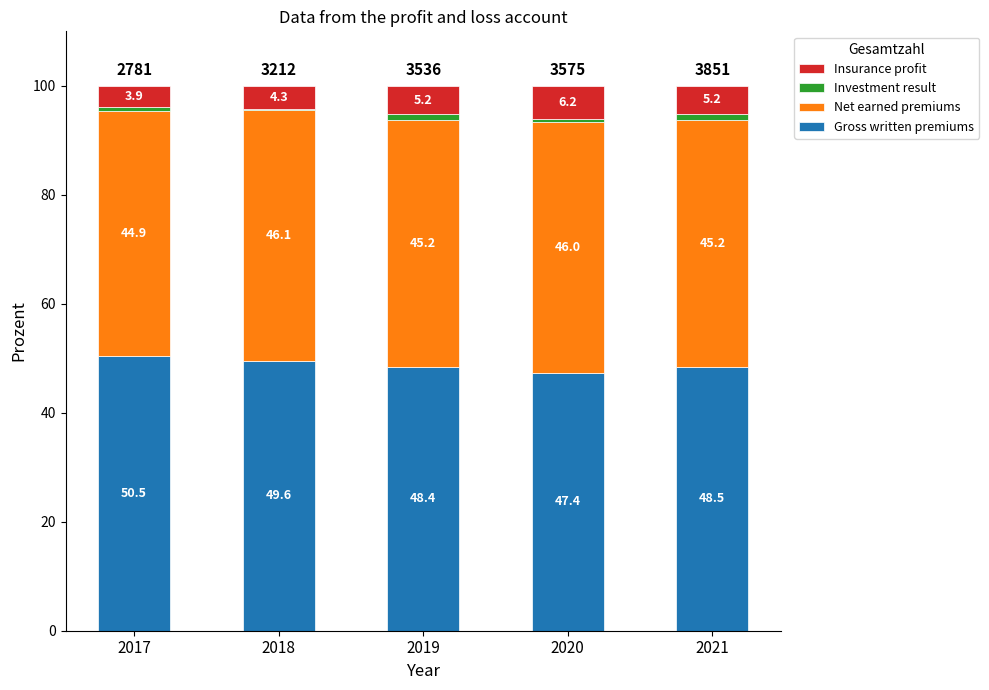

What is the total value across all series at 2017?

100.0